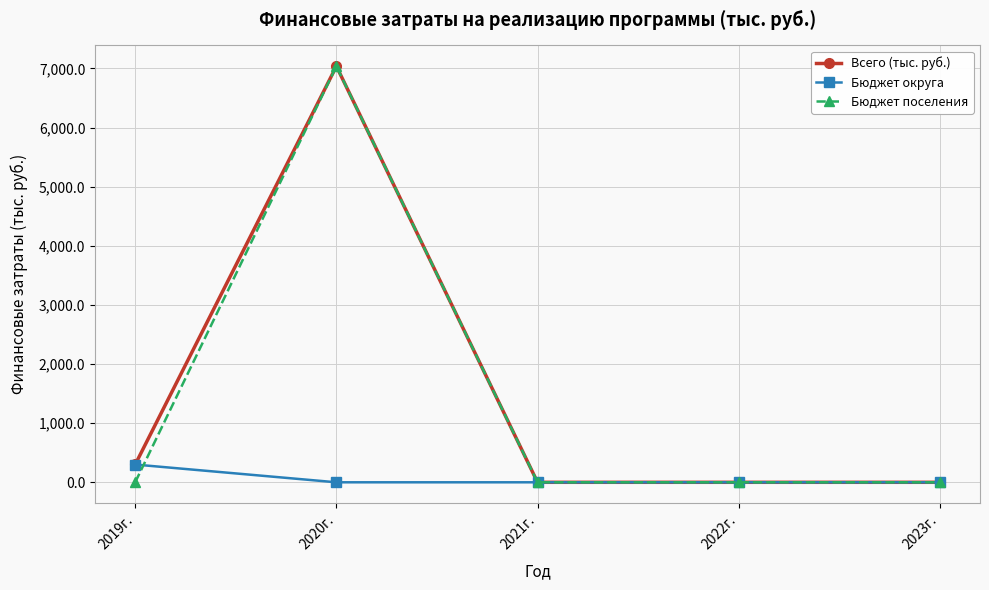

What is the difference between the highest and lowest values at 2020г.?

7038.1